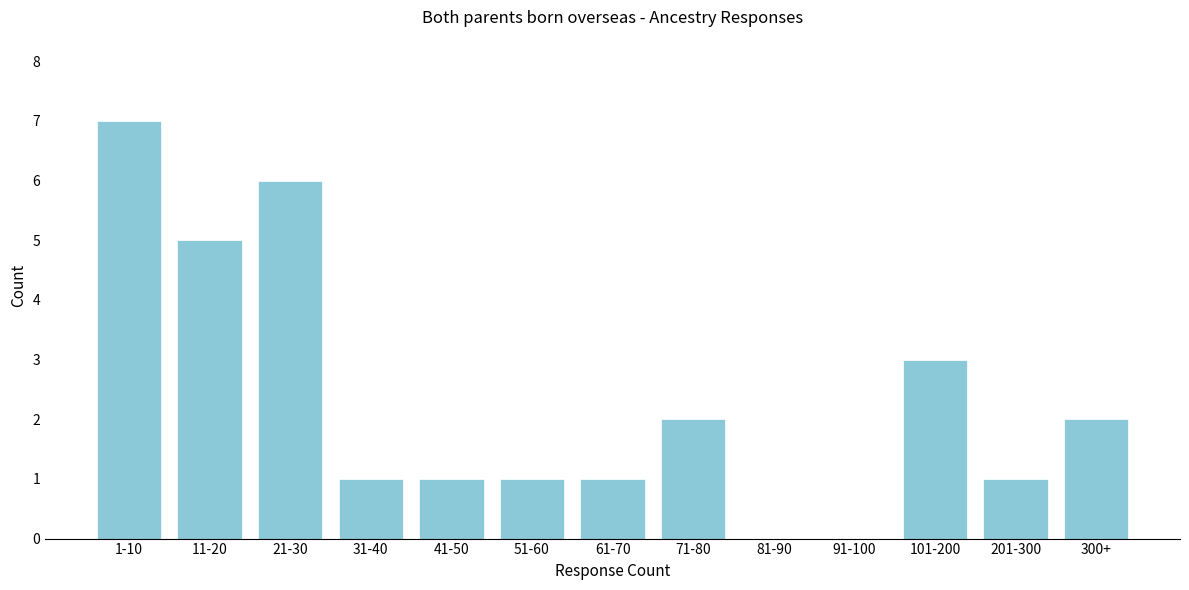

Reading left to right, what are all the values shown in this chart?

1-10=7	11-20=5	21-30=6	31-40=1	41-50=1	51-60=1	61-70=1	71-80=2	81-90=0	91-100=0	101-200=3	201-300=1	300+=2